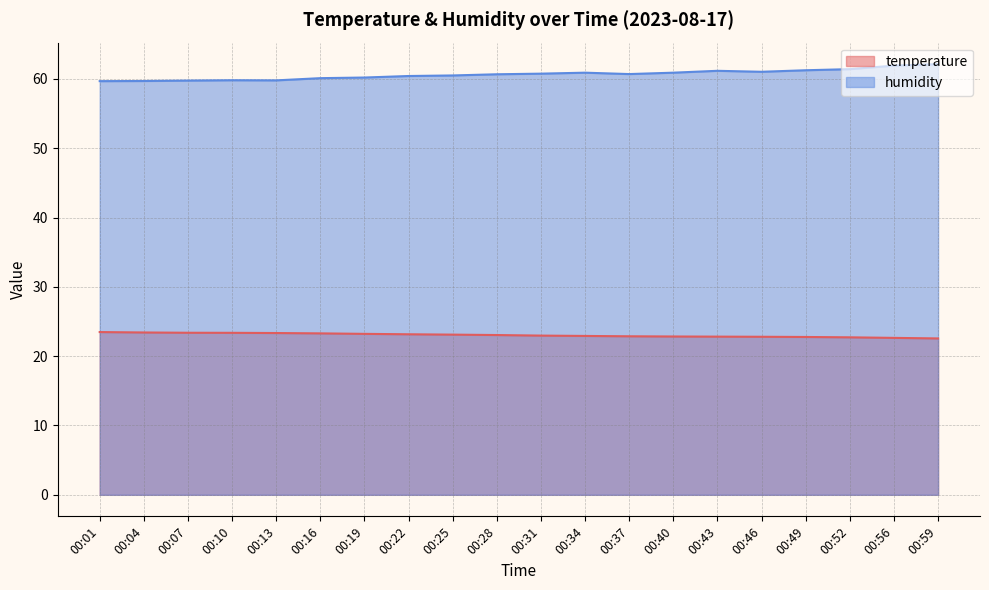

How many distinct data groups are displayed?

2